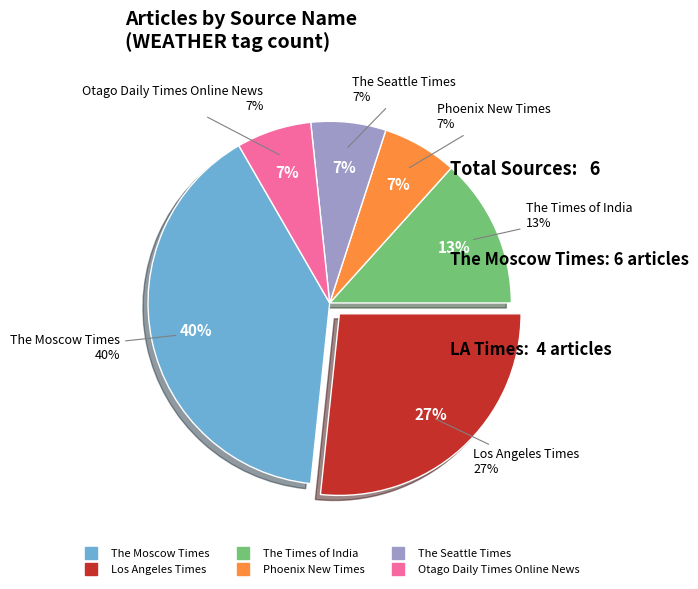

To the nearest percent, what portion does Los Angeles Times represent?

27%